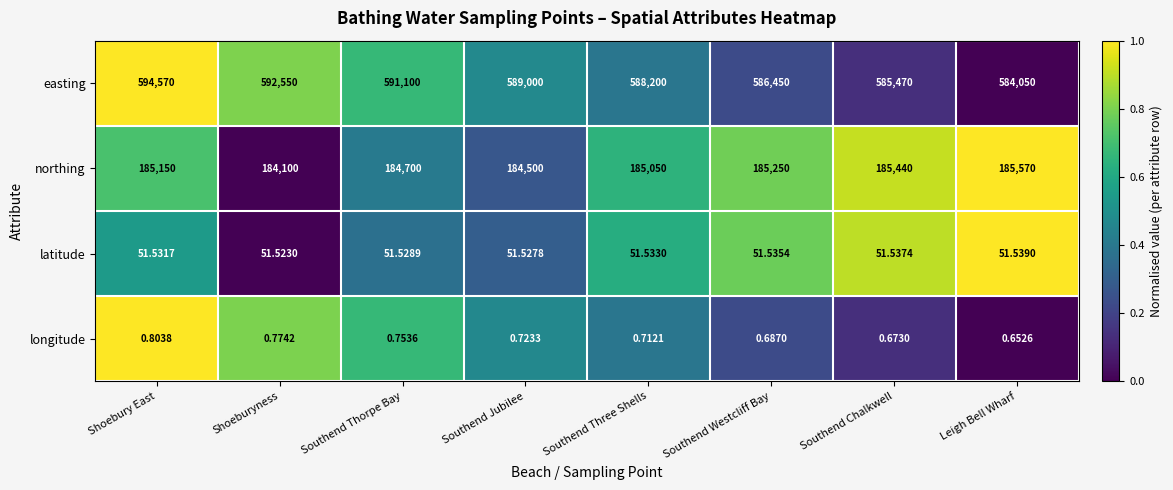

At Leigh Bell Wharf, list the series in order from largest to smallest.

easting, northing, latitude, longitude